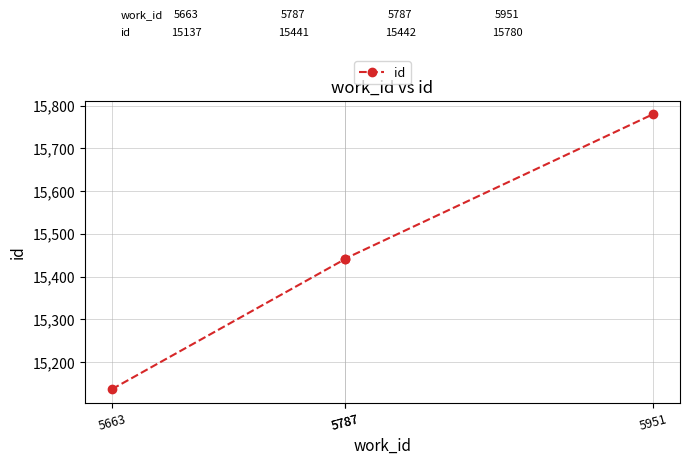

Does the chart have visible grid lines?

Yes